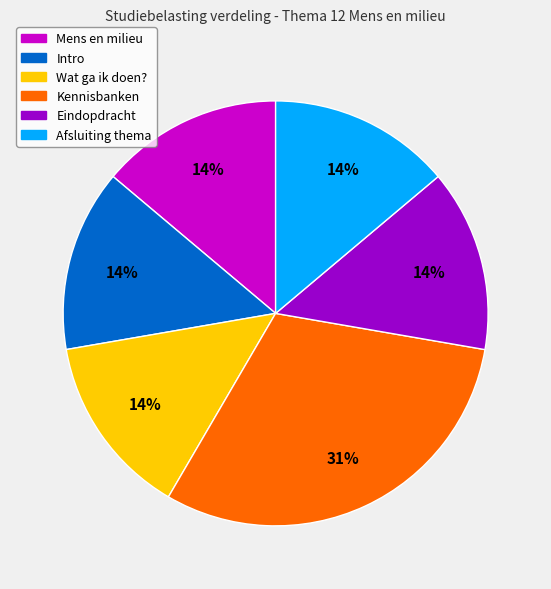

Count the number of slices in the pie.

6